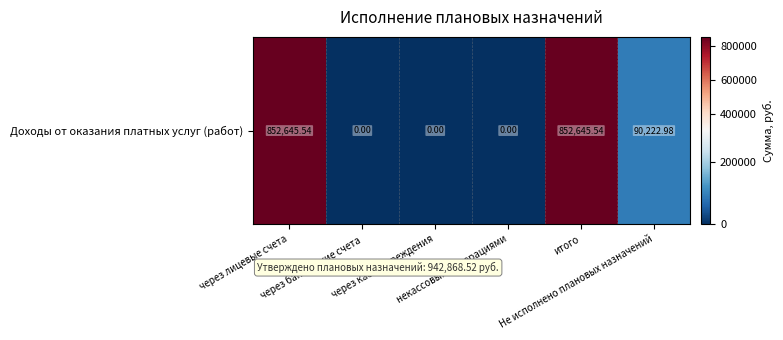

What is the ratio of the value at итого to the value at через лицевые счета?

1.0